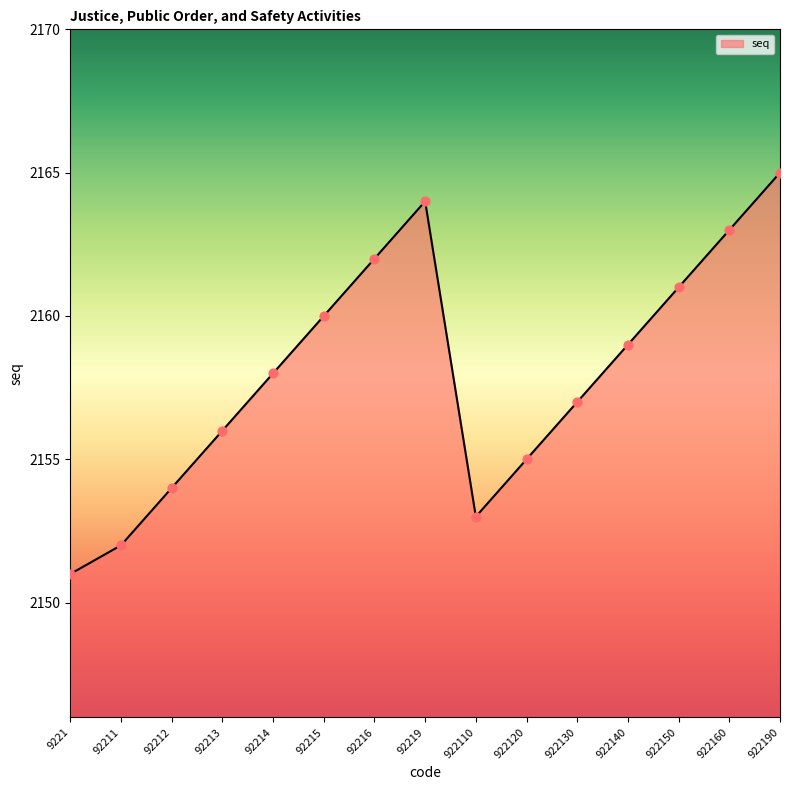

Which has a higher value, 922130 or 92215?

92215